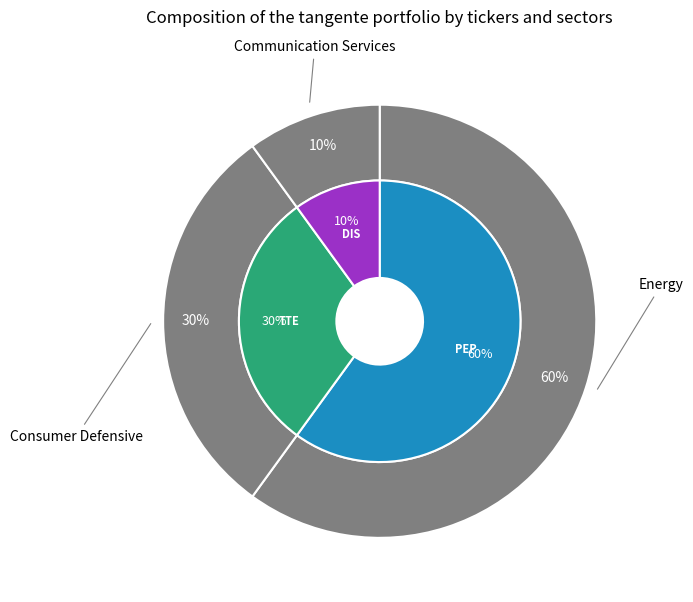

To the nearest percent, what percentage of the pie is 24228.0?

7%